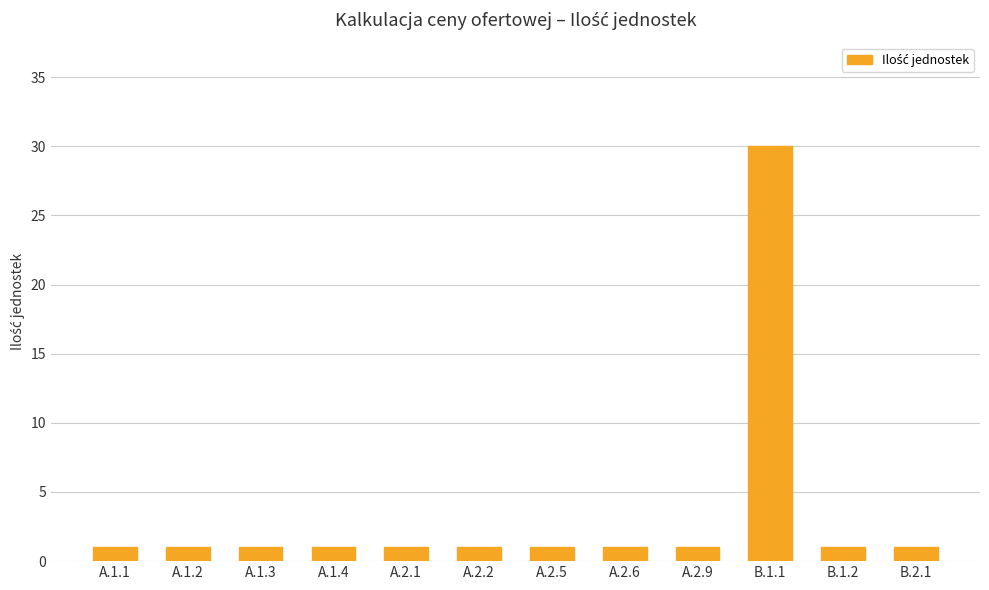

What is the value of the 5th bar from the left?

1